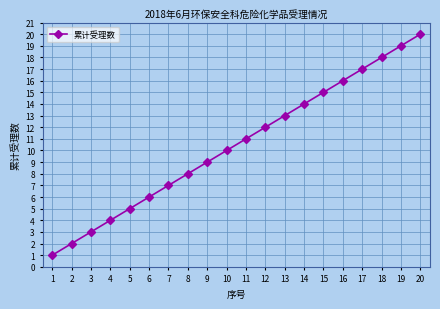

What is the ratio of the value at 9 to the value at 19?

0.5